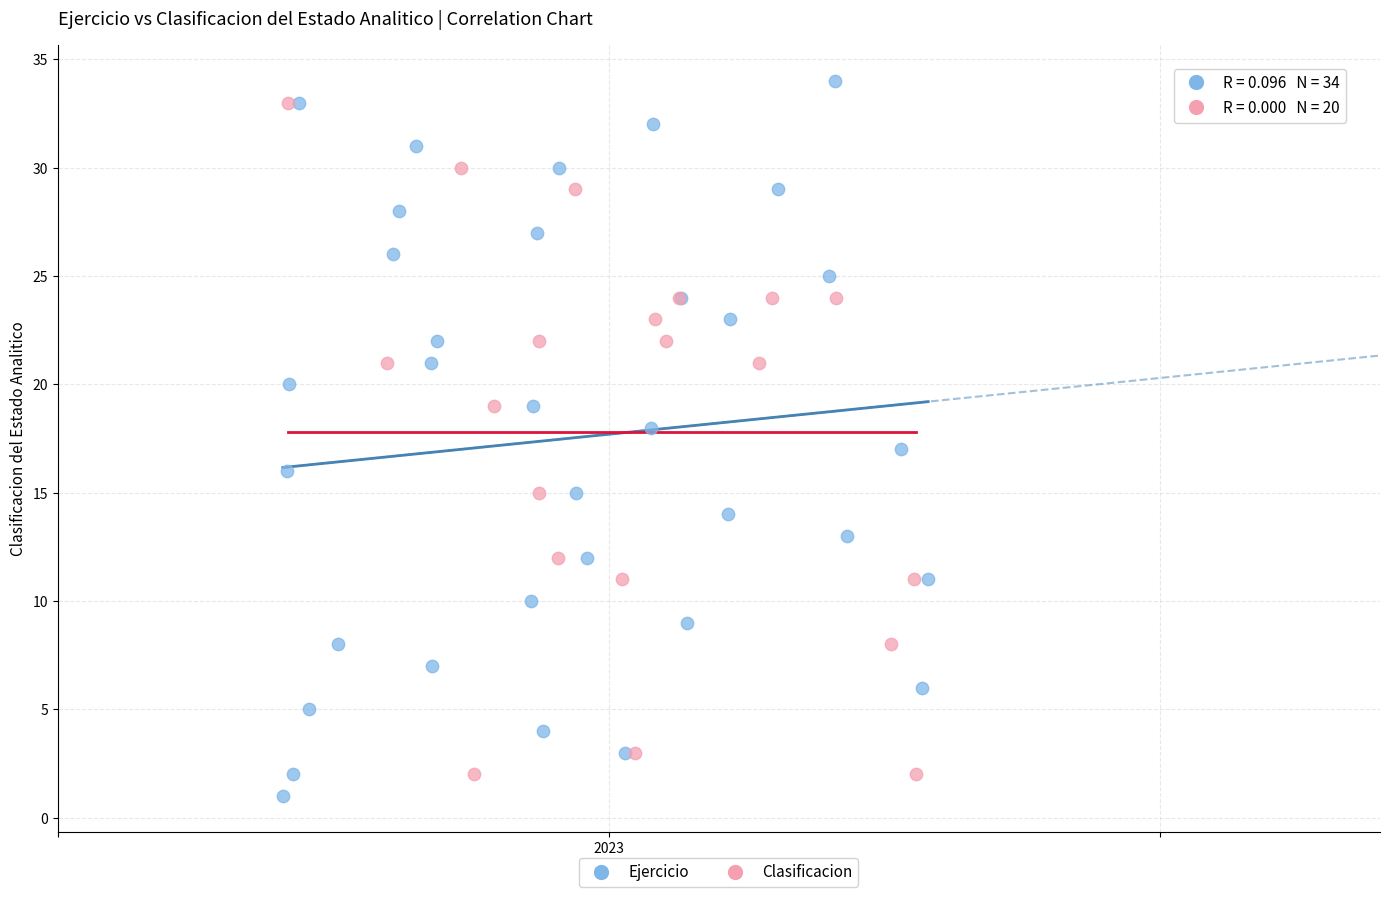

Which series has the widest spread of Y values?

Ejercicio